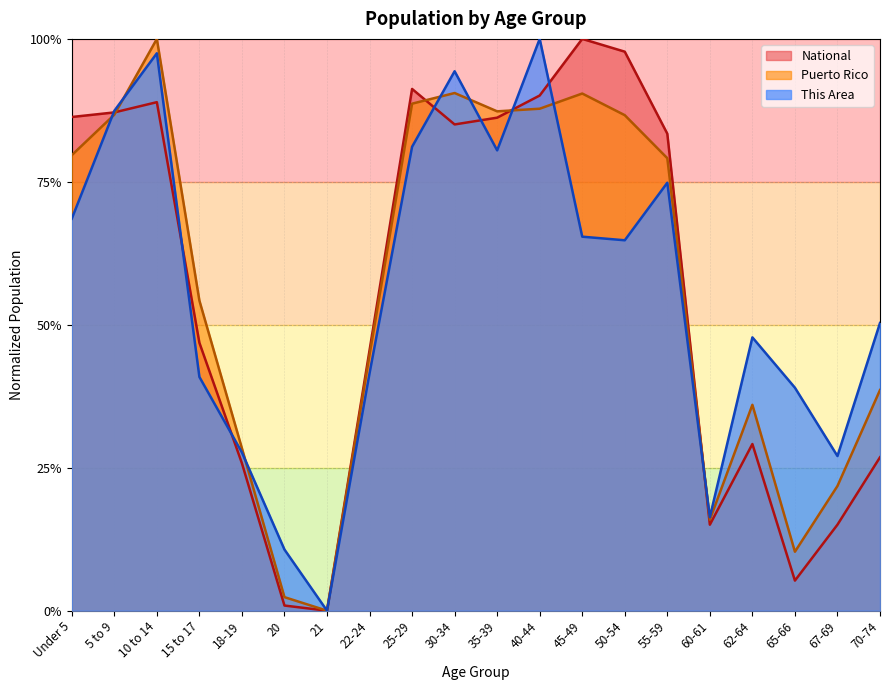

Which category has the highest value in the National series?

45-49